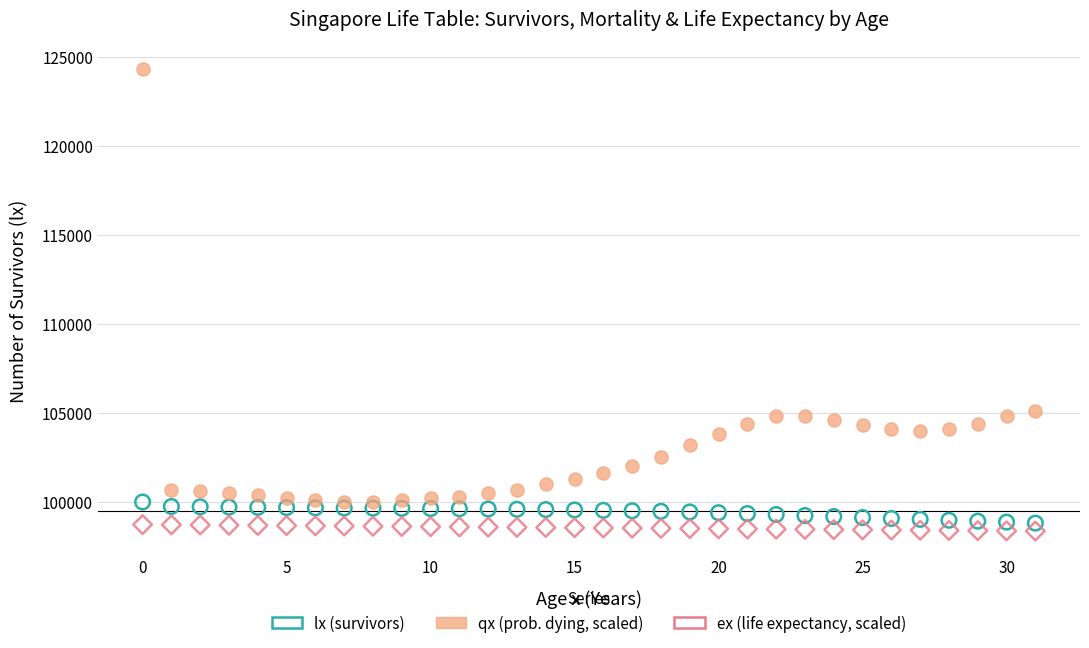

Which series contains the highest Y value?

qx (prob. dying, scaled)